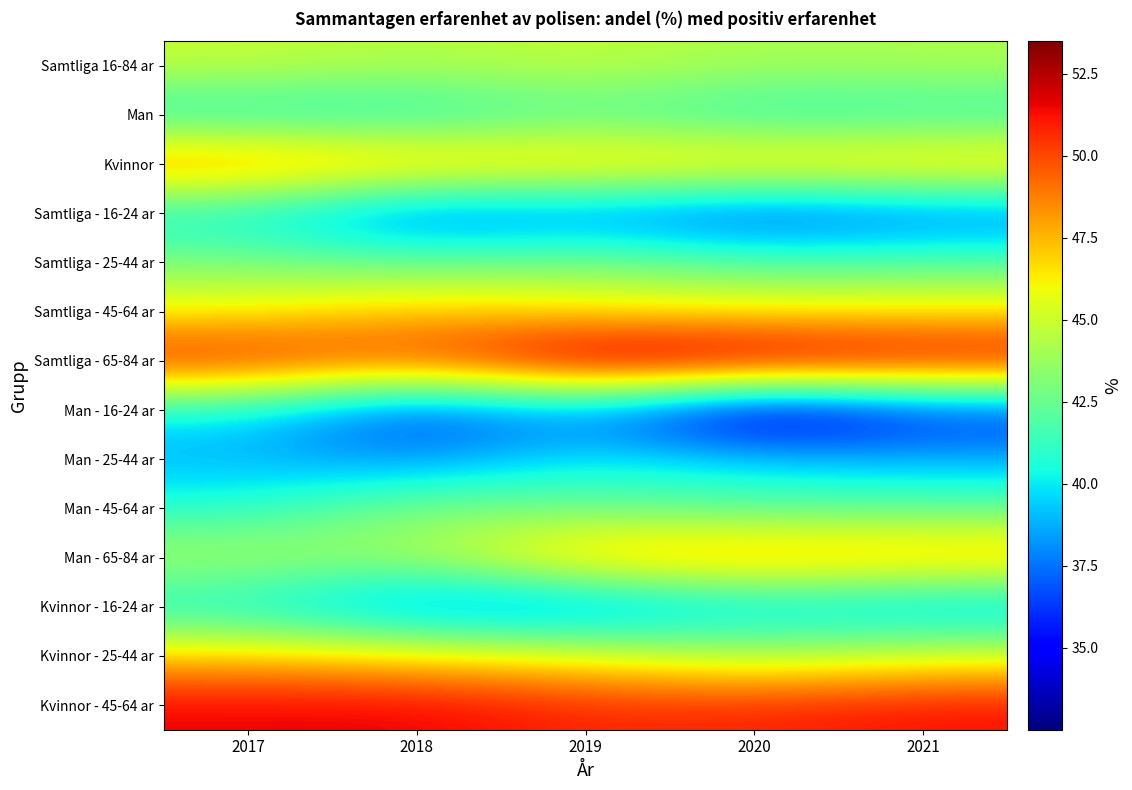

Which series changed the most between 2020 and 2021?

Man - 16-24 ar